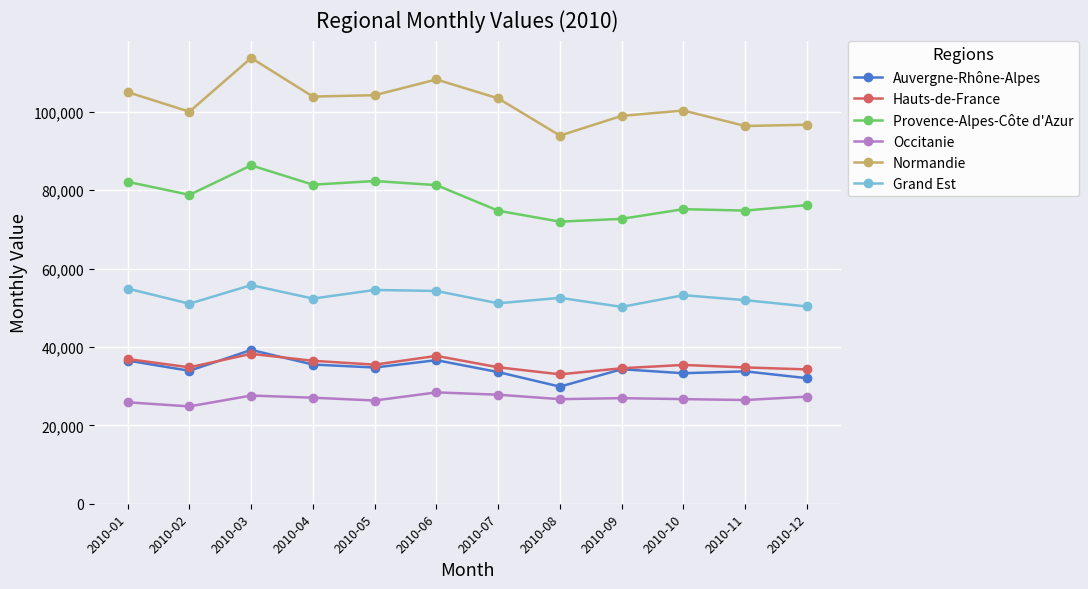

At which category does Normandie reach its first local peak?

2010-03